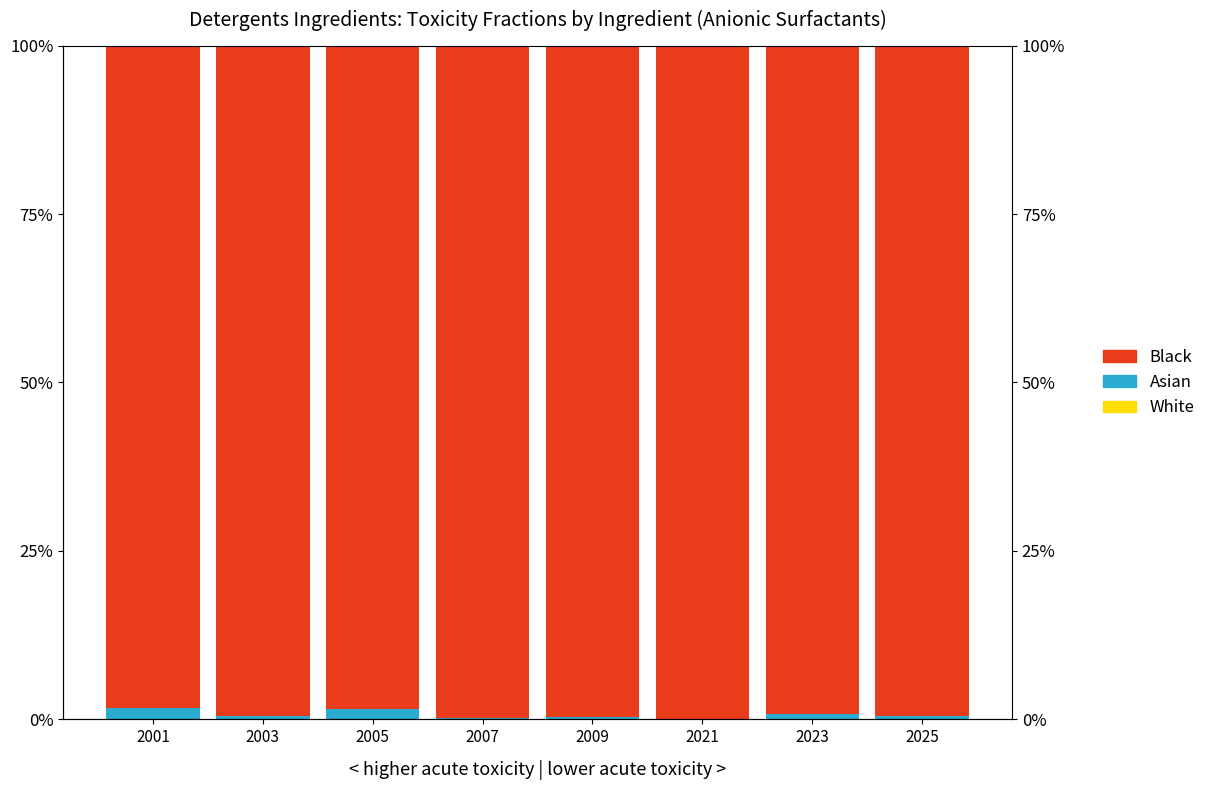

What is the spread (max minus min) of values at 2021?

99.9